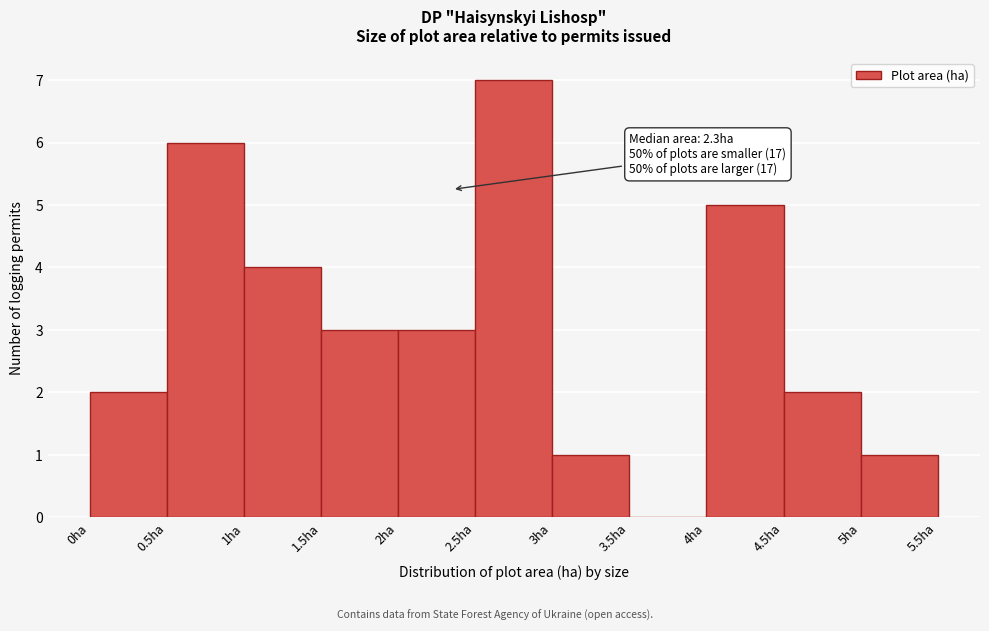

Which range on the x-axis has the tallest bar?

2.5 to 3.0